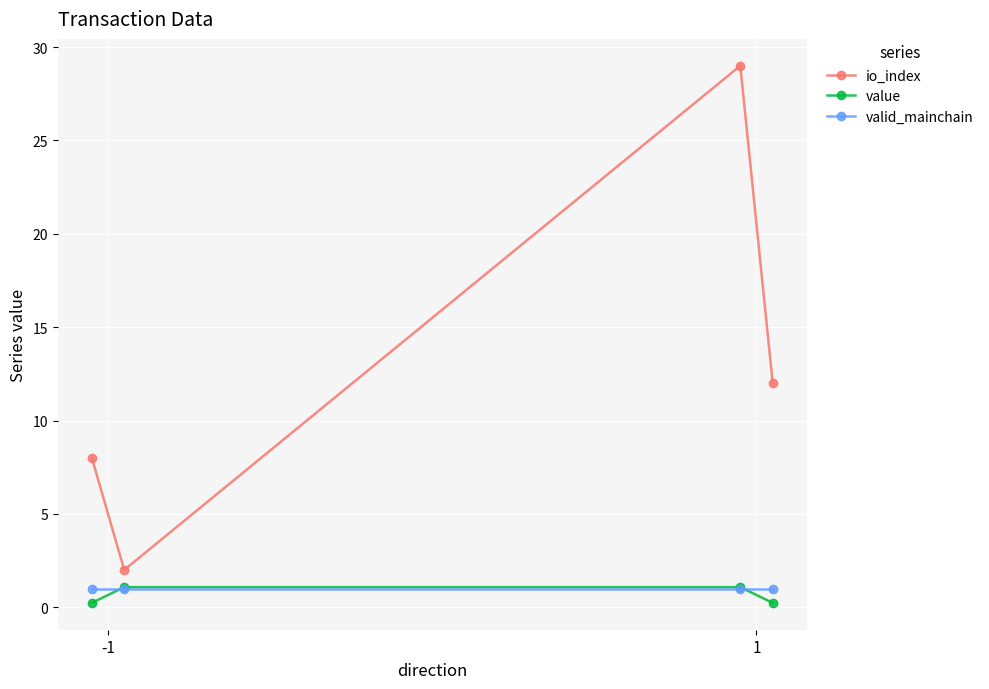

Reading left to right, list all the values displayed in this chart.

io_index: 8.0	2.0	29.0	12.0
value: 0.2	1.1	1.1	0.2
valid_mainchain: 1.0	1.0	1.0	1.0